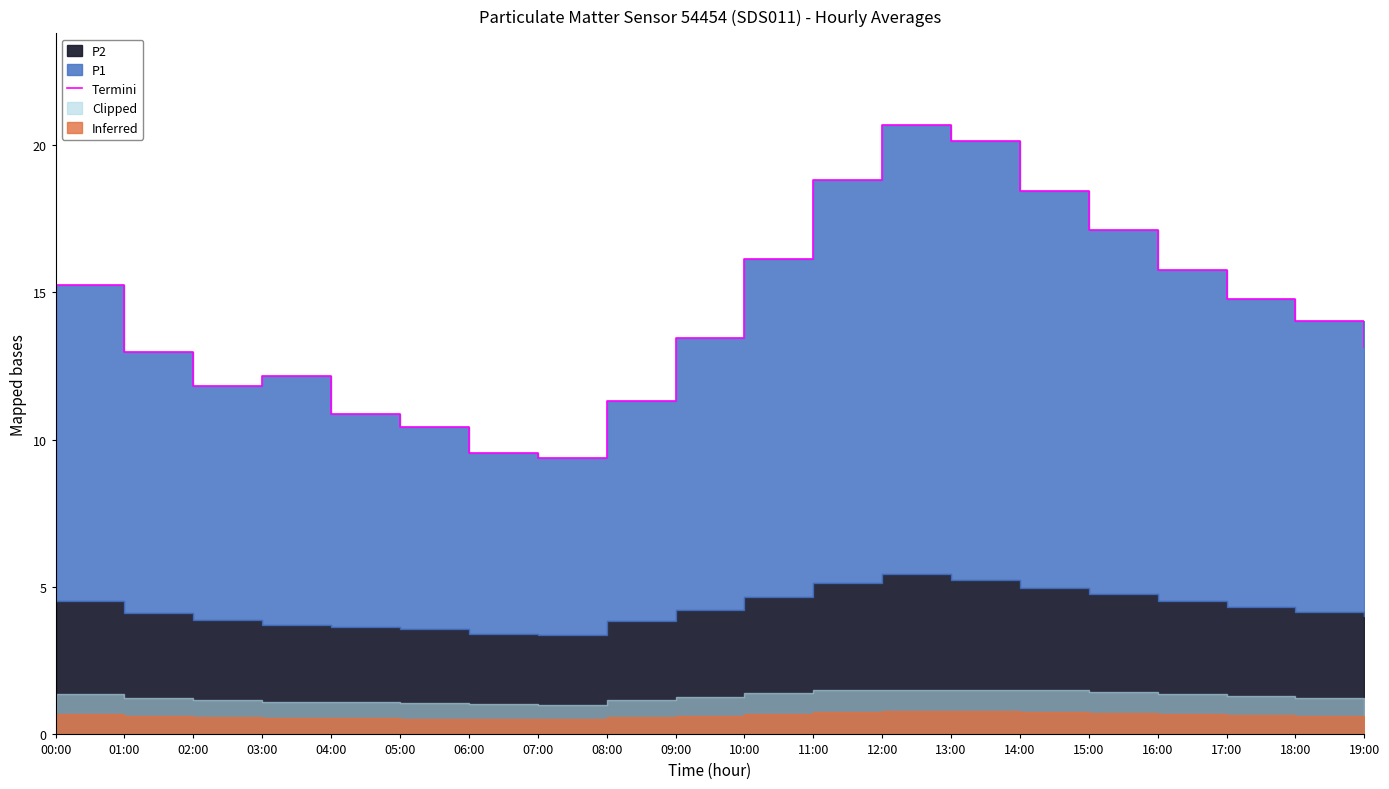

List the labels in order of value, largest first.

12:00, 13:00, 11:00, 14:00, 15:00, 10:00, 16:00, 00:00, 17:00, 18:00, 09:00, 19:00, 01:00, 03:00, 02:00, 08:00, 04:00, 05:00, 06:00, 07:00